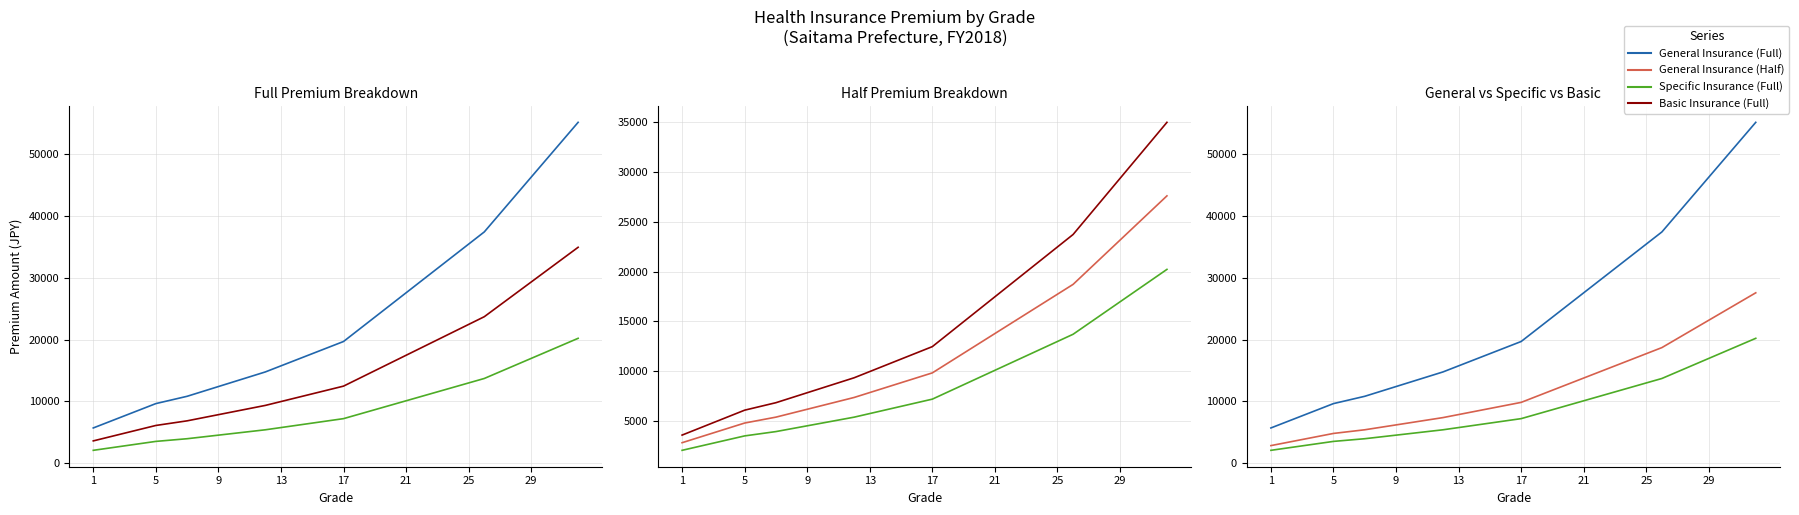

True or false: General Insurance (Full) and Basic Insurance (Full) cross at least once.

False